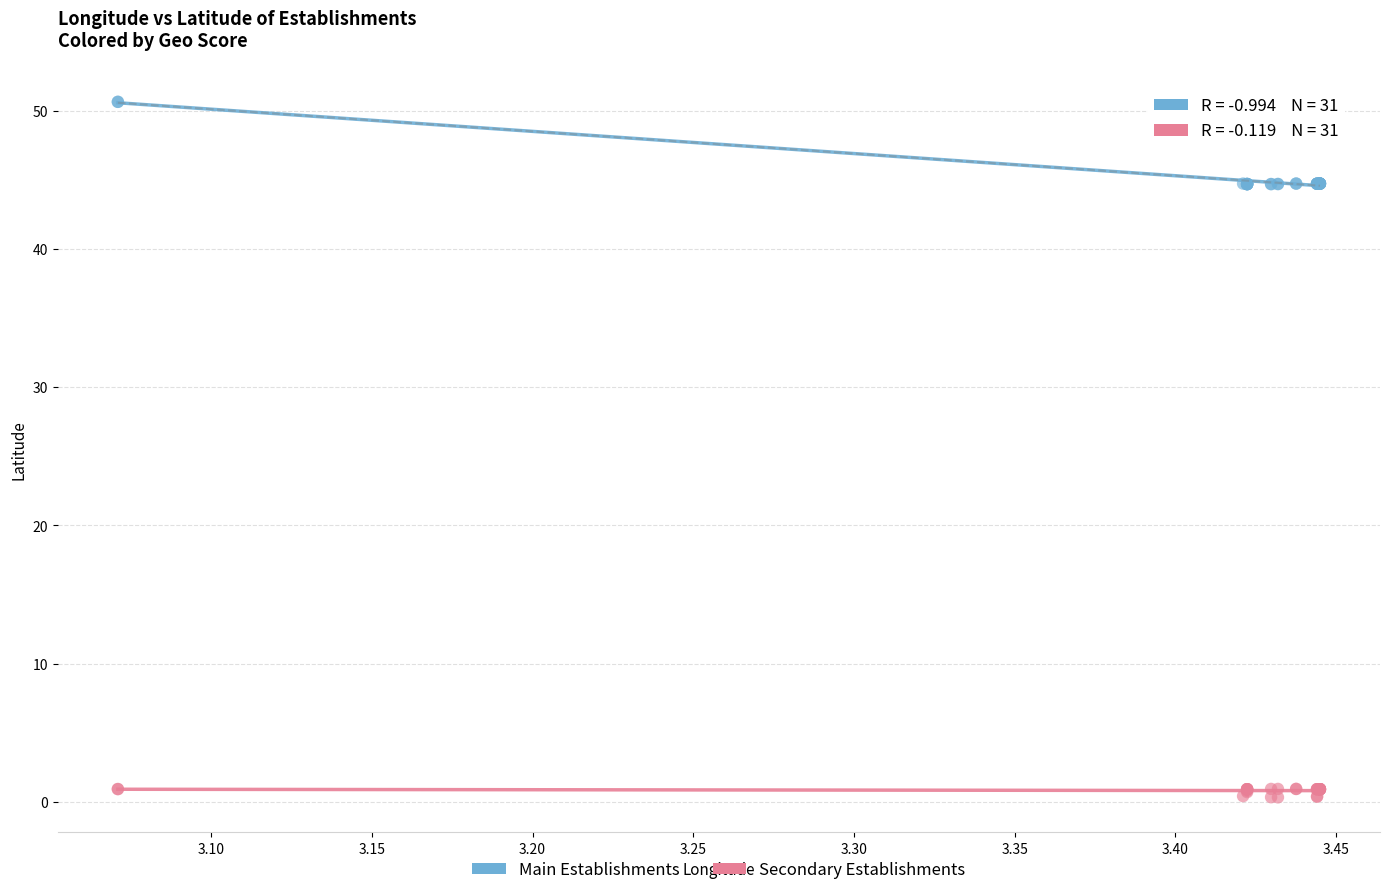

Which series reaches the maximum Y coordinate?

Main Establishments